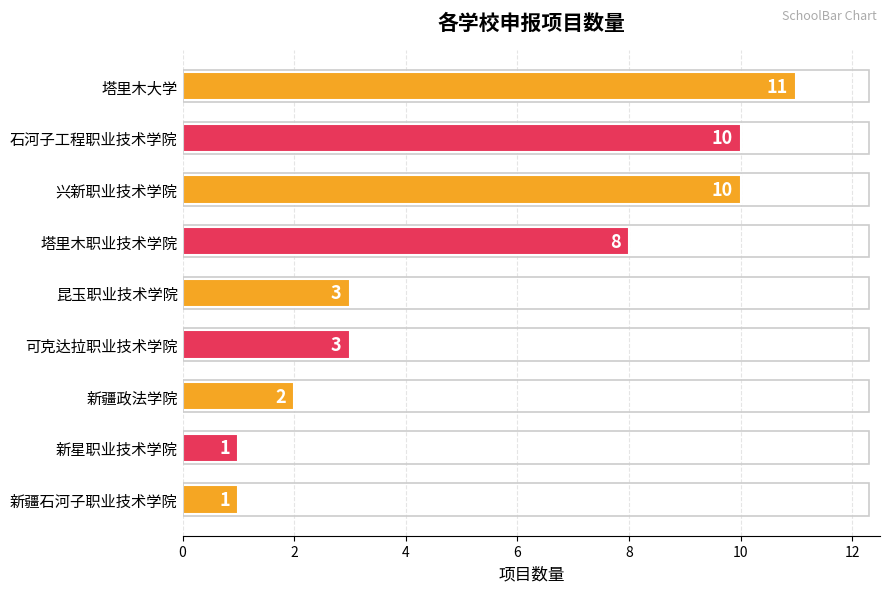

What is the label of the 6th bar from the bottom?

塔里木职业技术学院